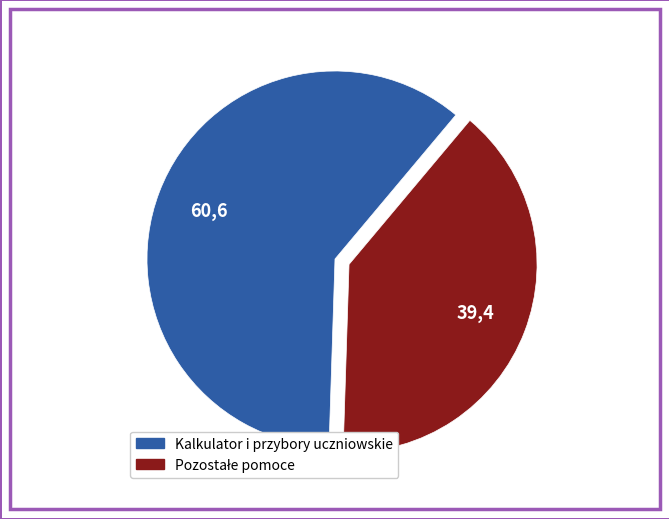

Is there any slice that represents more than half of the pie?

Yes